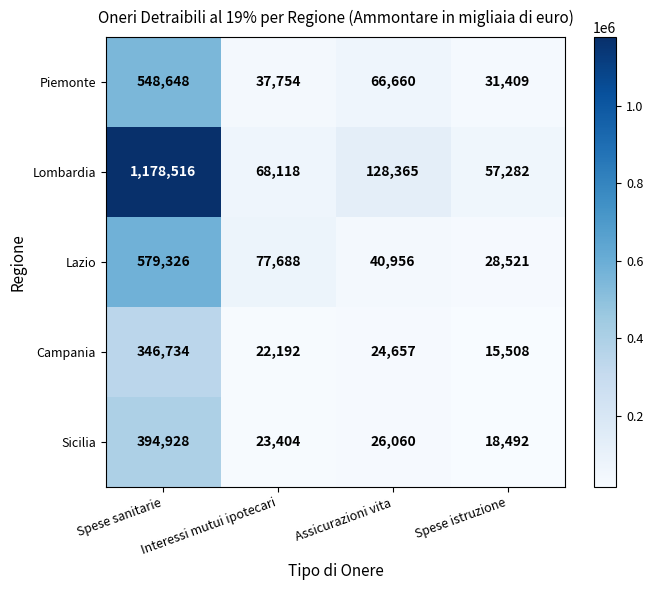

What is the total value across all series at Spese sanitarie?

3048152